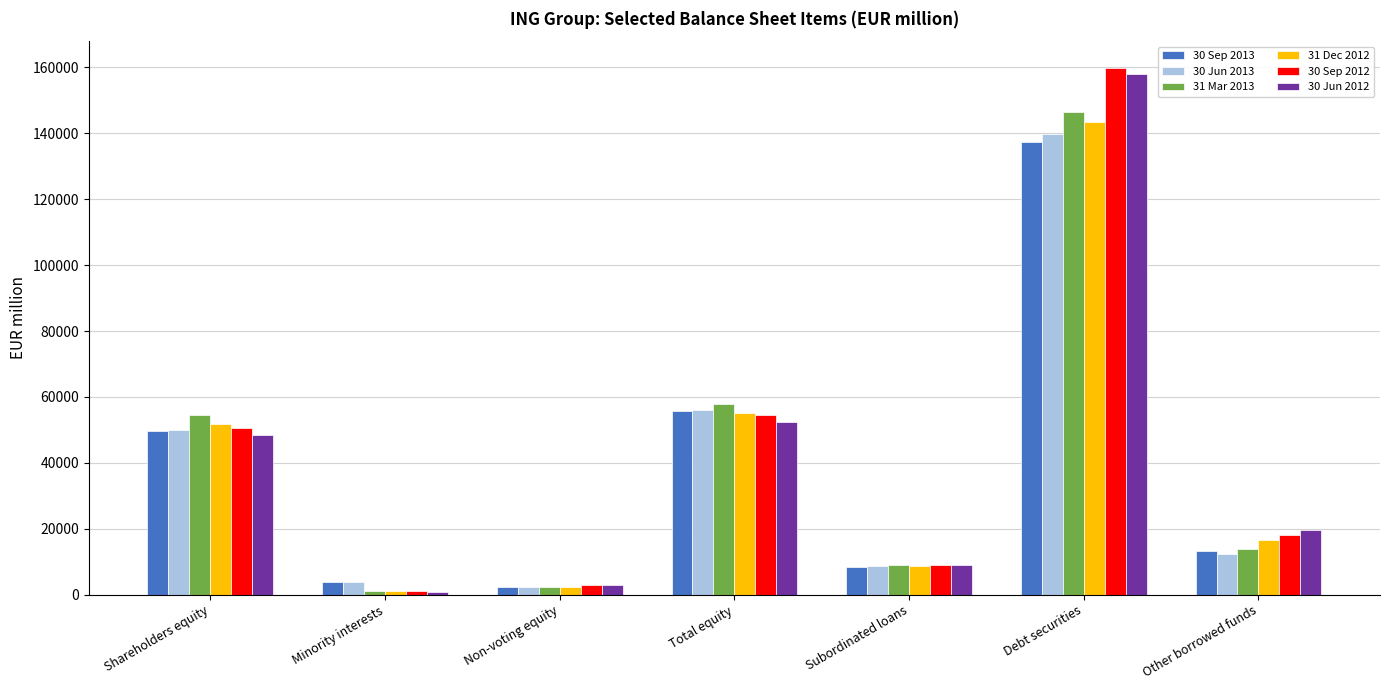

What is the sum of the 30 Jun 2013 values at Subordinated loans and Total equity?

64661